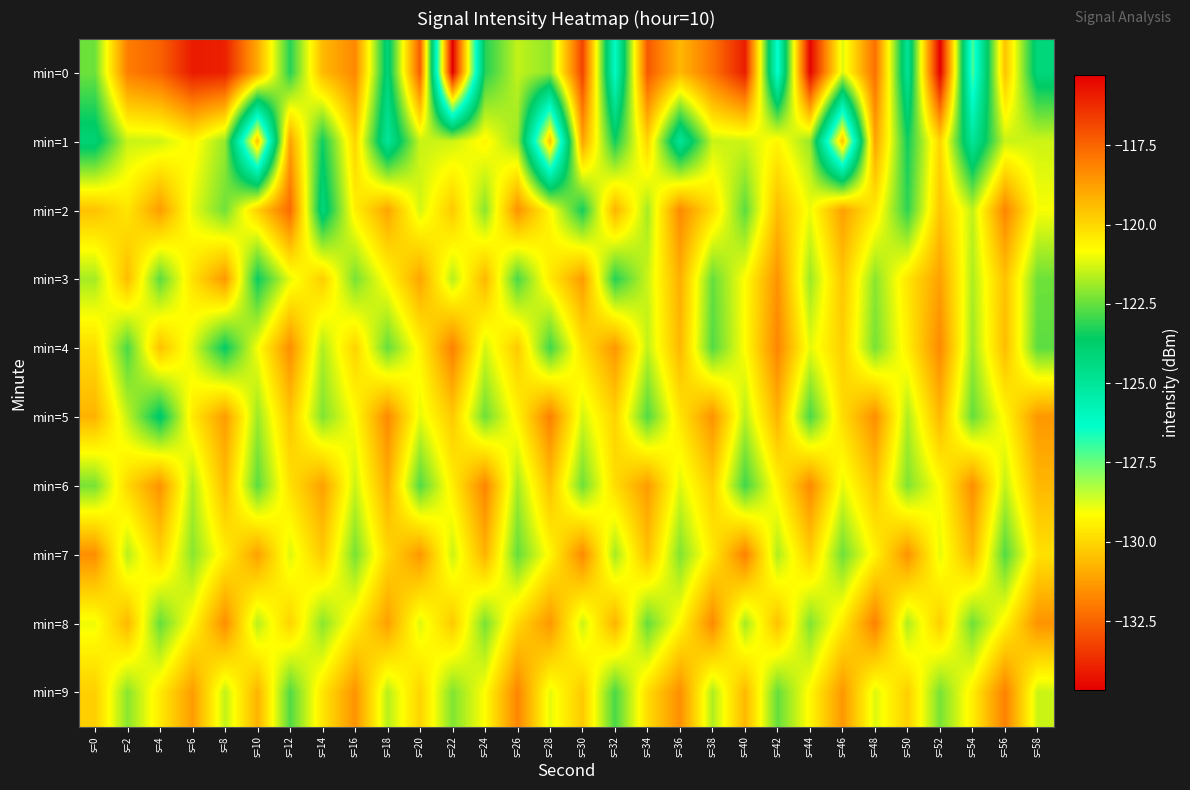

What is the smallest value displayed?

-134.7